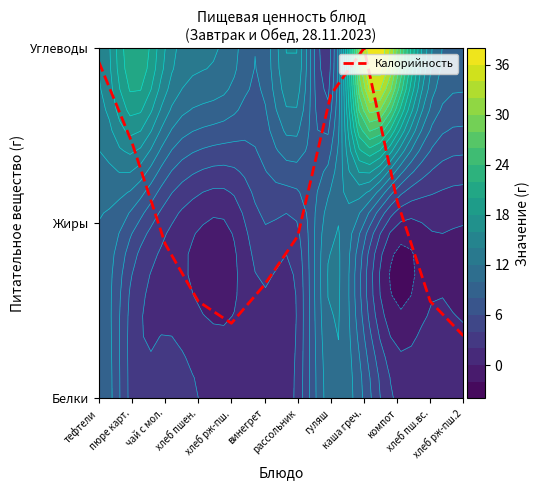

Which label corresponds to the largest value in the chart?

каша греч.